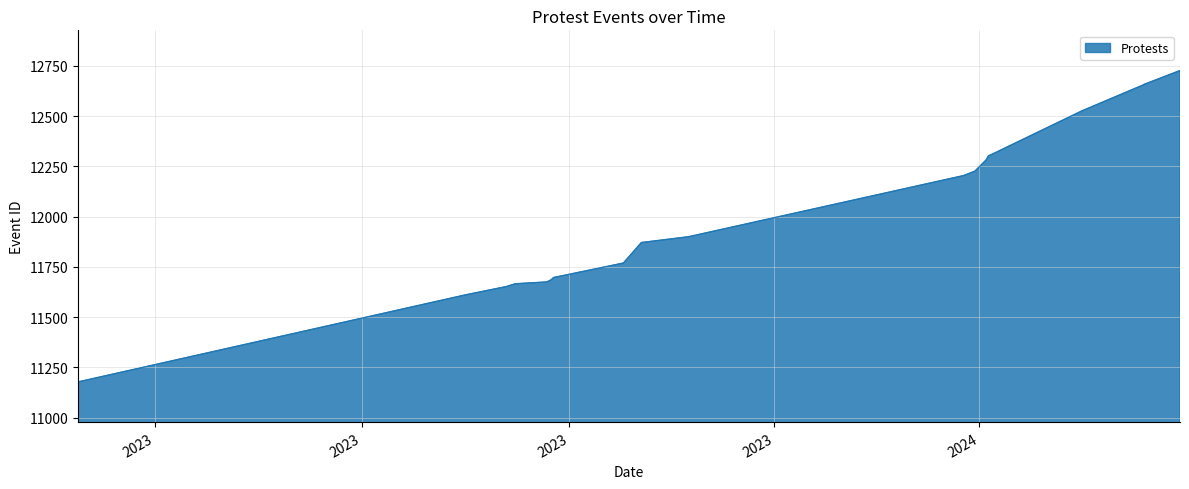

How many lines are shown in the chart?

1